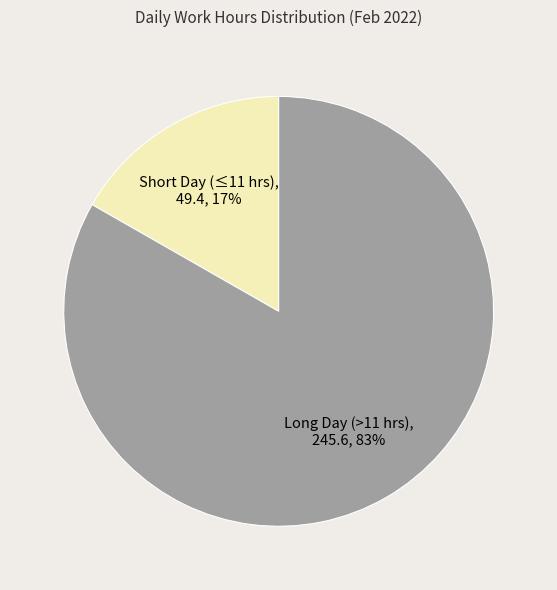

To the nearest percent, what is the average slice percentage?

50%